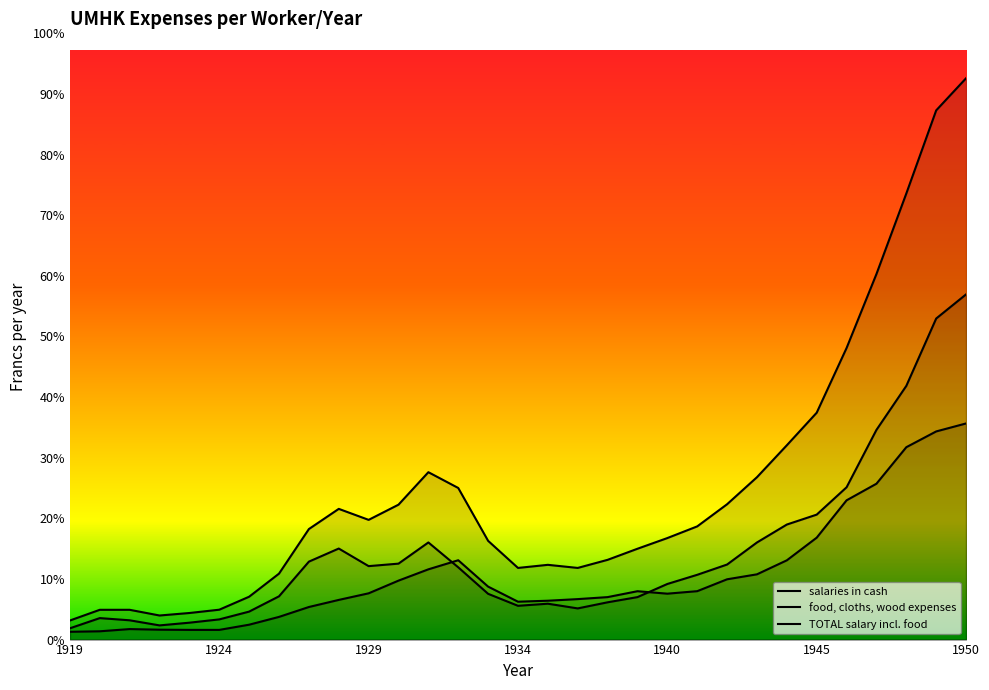

What is the difference between the salaries in cash values at 27 and 13?

2389.0